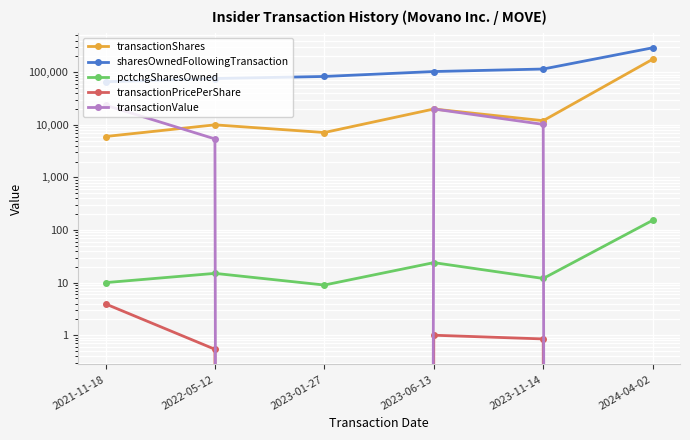

Reading left to right, extract all data points from this chart.

transactionShares: 6000.0	10000.0	7142.0	20000.0	12000.0	176500.0
sharesOwnedFollowingTransaction: 66000.0	76000.0	83142.0	103142.0	115142.0	291642.0
pctchgSharesOwned: 10.0	15.0	9.0	24.0	12.0	153.0
transactionPricePerShare: 3.9	0.5	0.0	1.0	0.8	0.0
transactionValue: 23640.0	5400.0	0.0	20000.0	10200.0	0.0